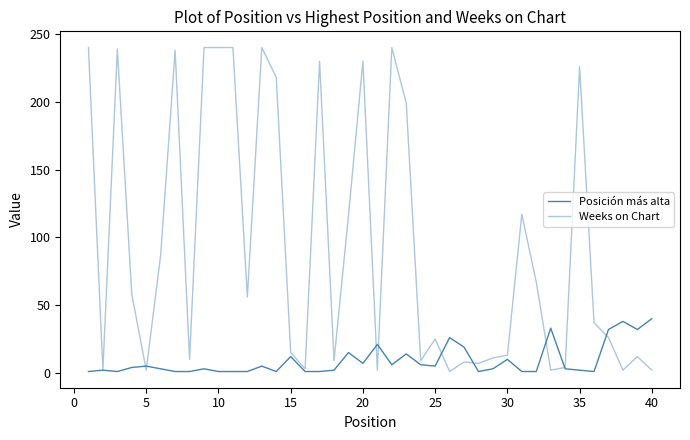

Does the chart display data point markers on the line(s)?

No